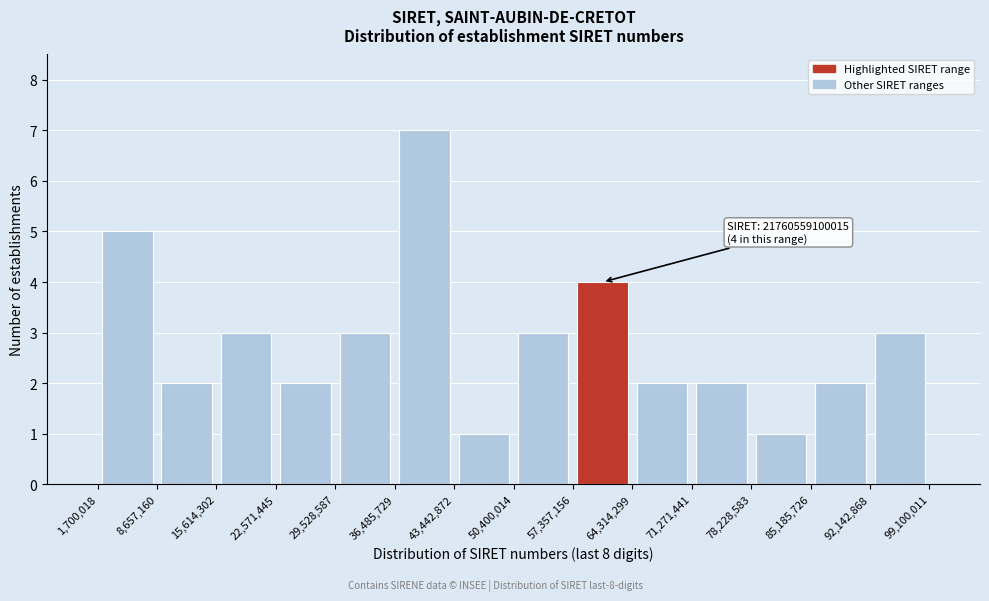

Which range on the x-axis has the tallest bar?

36,485,729 to 43,442,872